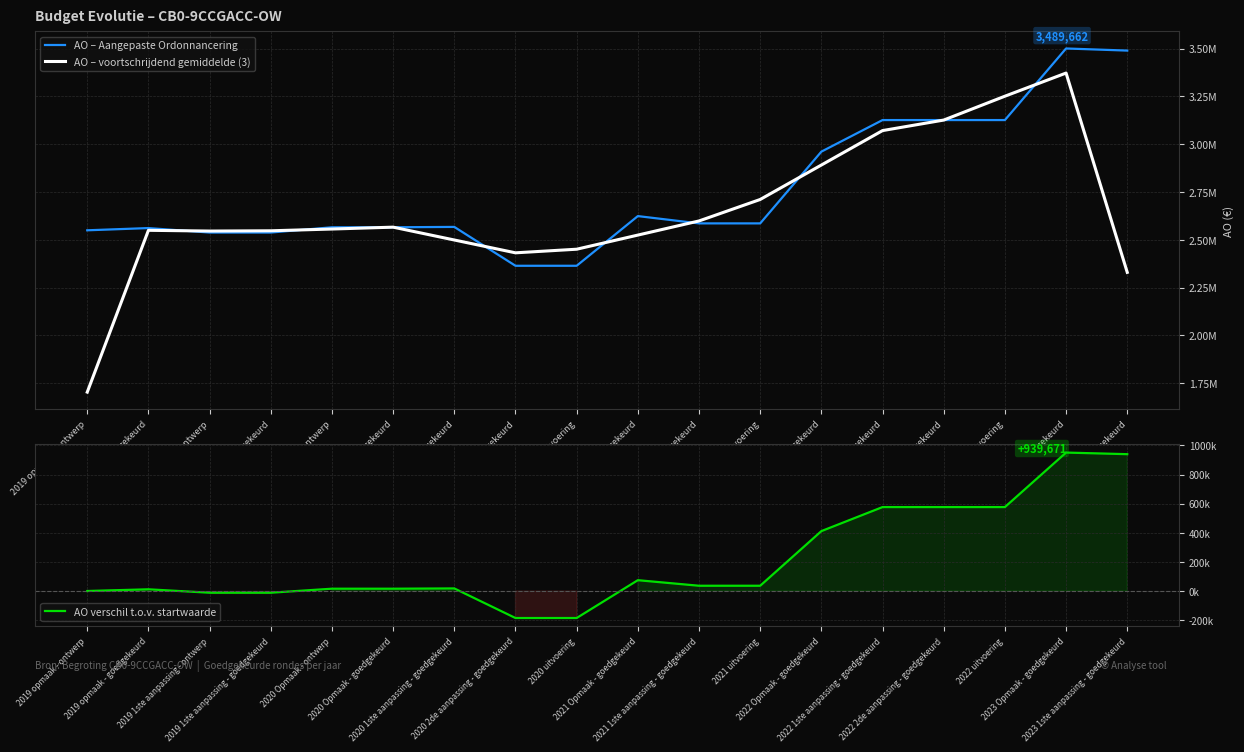

Rank the categories by AO – voortschrijdend gemiddelde (3) value from lowest to highest.

2019 opmaak - ontwerp, 2023 1ste aanpassing - goedgekeurd, 2020 2de aanpassing - goedgekeurd, 2020 uitvoering, 2020 1ste aanpassing - goedgekeurd, 2021 Opmaak - goedgekeurd, 2019 1ste aanpassing - ontwerp, 2019 1ste aanpassing - goedgekeurd, 2019 opmaak - goedgekeurd, 2020 Opmaak - ontwerp, 2020 Opmaak - goedgekeurd, 2021 1ste aanpassing - goedgekeurd, 2021 uitvoering, 2022 Opmaak - goedgekeurd, 2022 1ste aanpassing - goedgekeurd, 2022 2de aanpassing - goedgekeurd, 2022 uitvoering, 2023 Opmaak - goedgekeurd